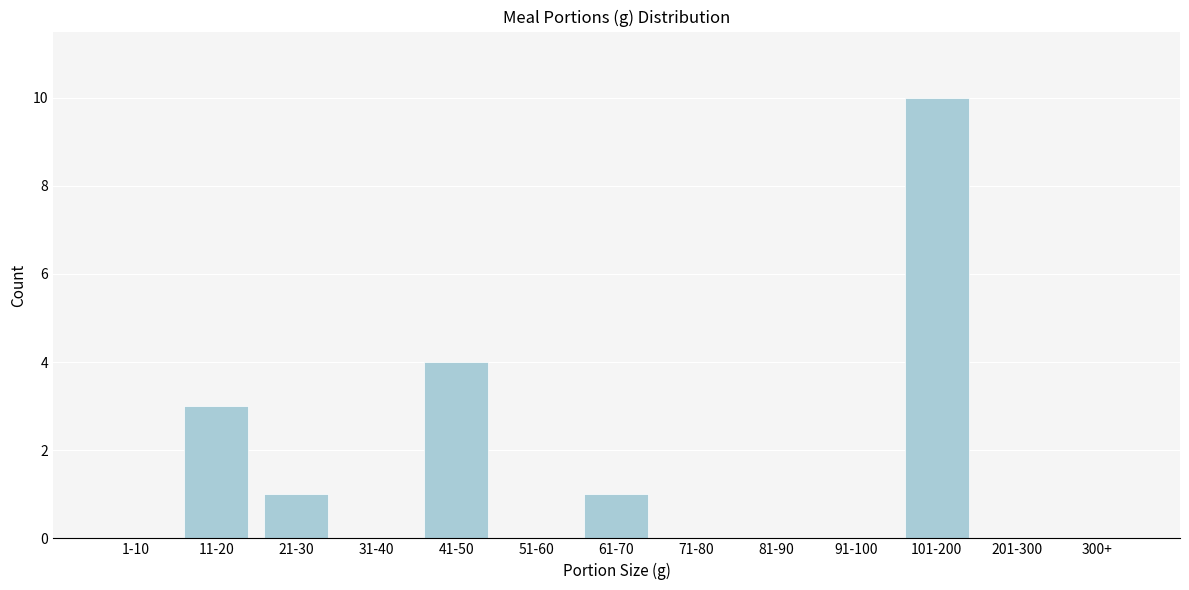

Reading right to left, extract all data points from this chart.

300+=0	201-300=0	101-200=10	91-100=0	81-90=0	71-80=0	61-70=1	51-60=0	41-50=4	31-40=0	21-30=1	11-20=3	1-10=0